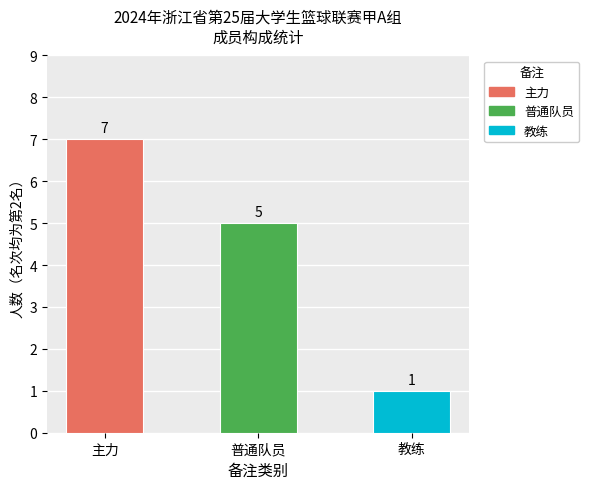

What position from the left is 教练?

3